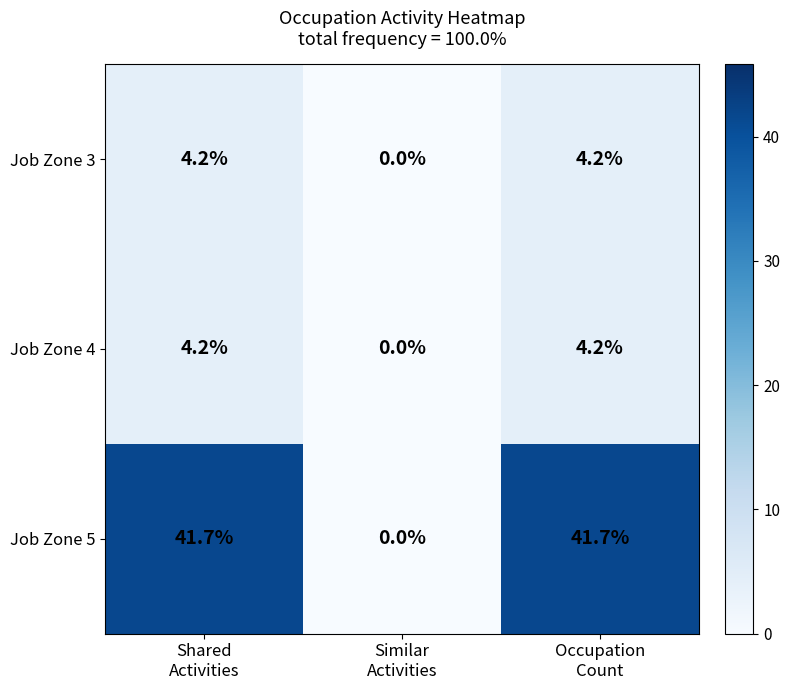

Count the number of data series in this chart.

3